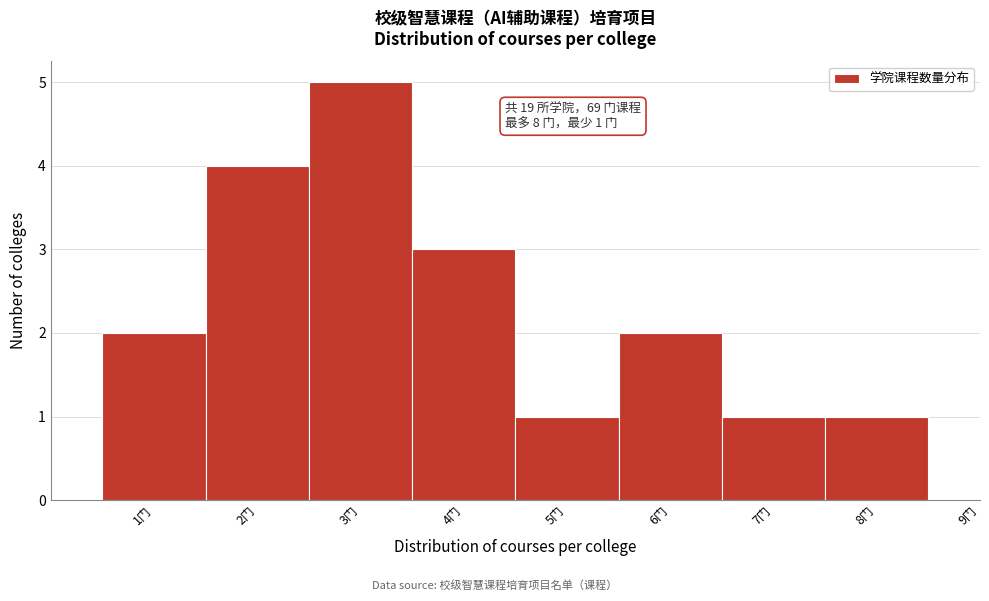

Which range on the x-axis has the tallest bar?

2.5 to 3.5